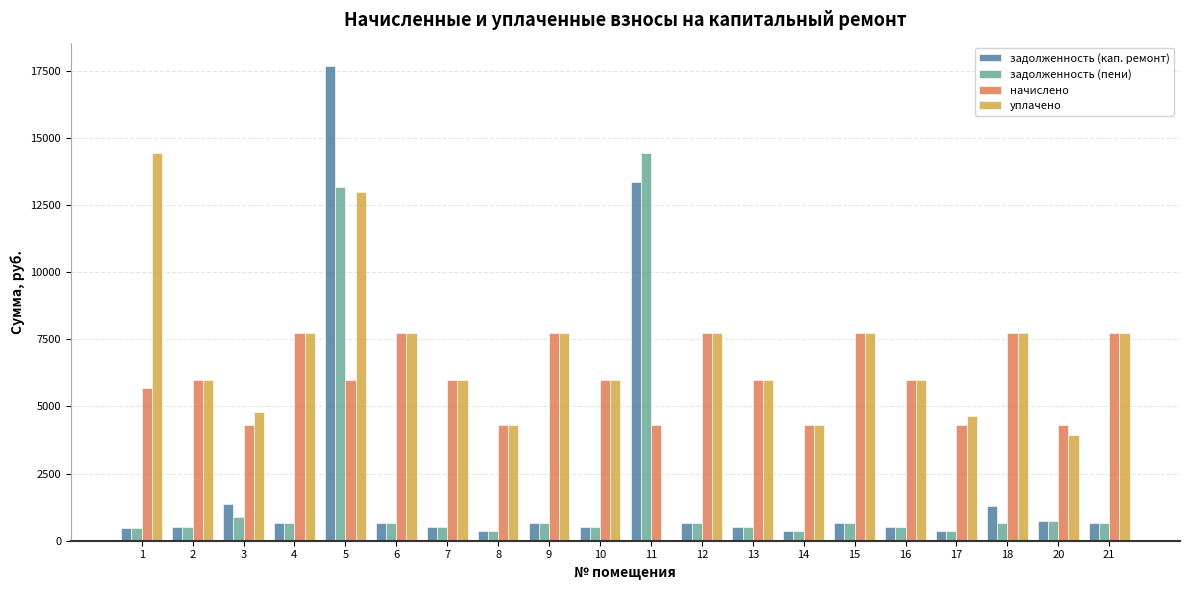

What is the sum of all уплачено values?

133412.0